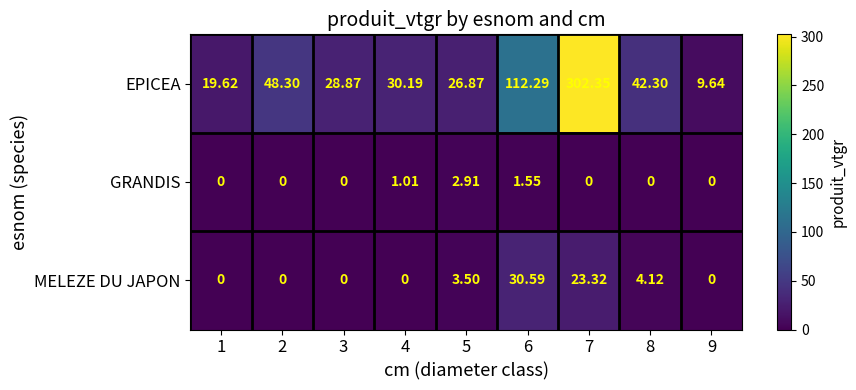

Between 4 and 7, which series saw the biggest shift?

EPICEA